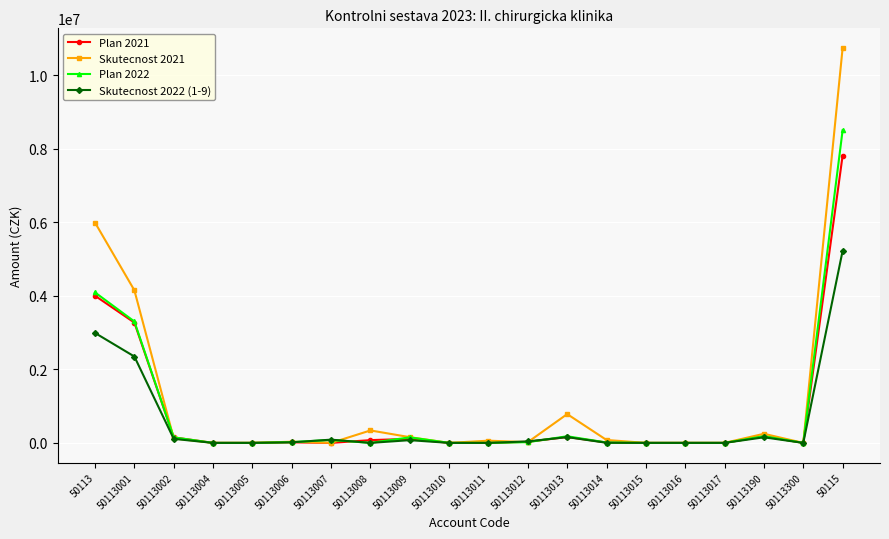

What are all the series names shown in the legend?

Plan 2021, Skutecnost 2021, Plan 2022, Skutecnost 2022 (1-9)